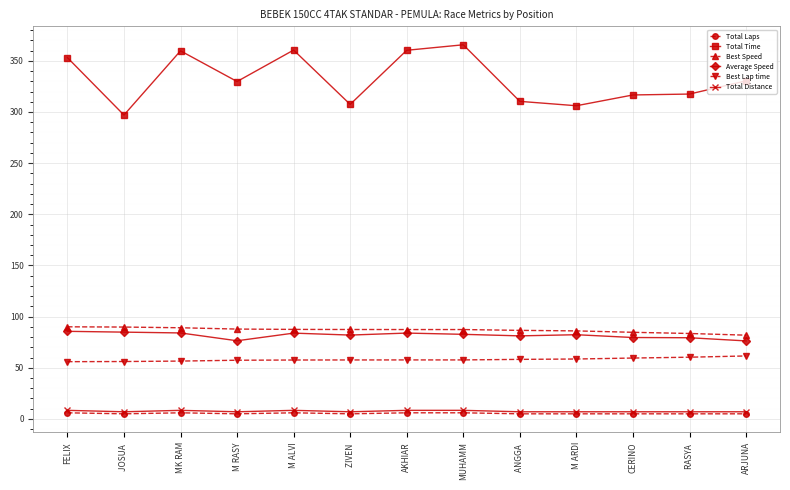

Count the number of data series in this chart.

6